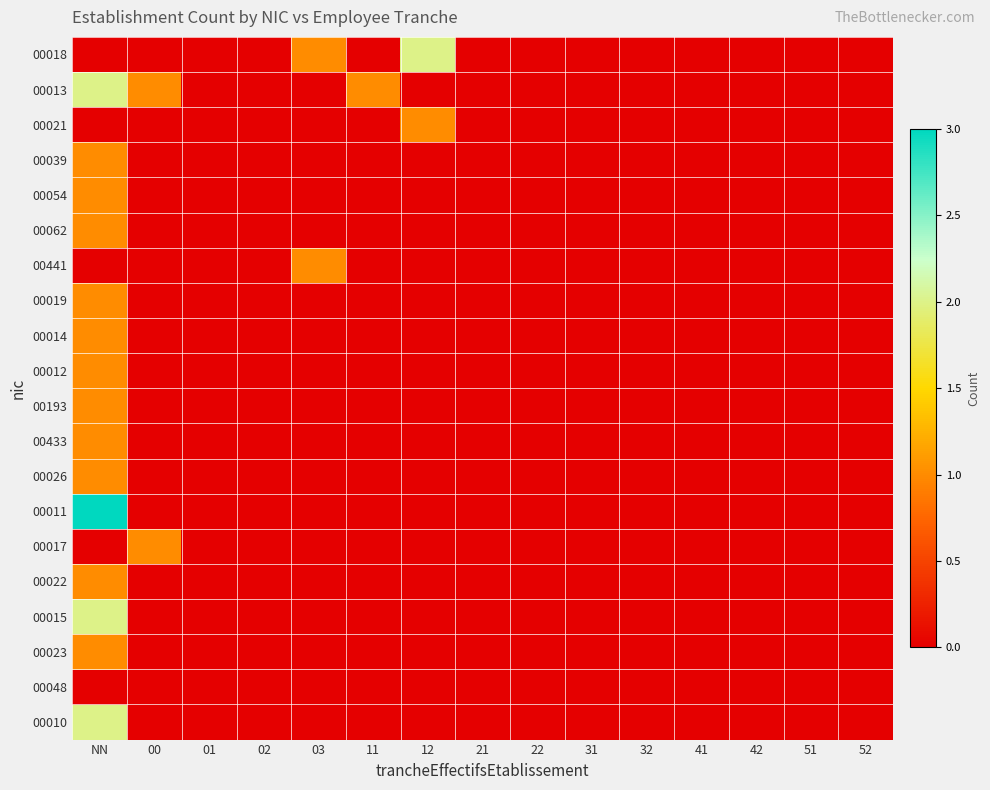

Reading left to right, what are all the values shown in this chart?

00018: NN=0	00=0	01=0	02=0	03=1	11=0	12=2	21=0	22=0	31=0	32=0	41=0	42=0	51=0	52=0
00013: NN=2	00=1	01=0	02=0	03=0	11=1	12=0	21=0	22=0	31=0	32=0	41=0	42=0	51=0	52=0
00021: NN=0	00=0	01=0	02=0	03=0	11=0	12=1	21=0	22=0	31=0	32=0	41=0	42=0	51=0	52=0
00039: NN=1	00=0	01=0	02=0	03=0	11=0	12=0	21=0	22=0	31=0	32=0	41=0	42=0	51=0	52=0
00054: NN=1	00=0	01=0	02=0	03=0	11=0	12=0	21=0	22=0	31=0	32=0	41=0	42=0	51=0	52=0
00062: NN=1	00=0	01=0	02=0	03=0	11=0	12=0	21=0	22=0	31=0	32=0	41=0	42=0	51=0	52=0
00441: NN=0	00=0	01=0	02=0	03=1	11=0	12=0	21=0	22=0	31=0	32=0	41=0	42=0	51=0	52=0
00019: NN=1	00=0	01=0	02=0	03=0	11=0	12=0	21=0	22=0	31=0	32=0	41=0	42=0	51=0	52=0
00014: NN=1	00=0	01=0	02=0	03=0	11=0	12=0	21=0	22=0	31=0	32=0	41=0	42=0	51=0	52=0
00012: NN=1	00=0	01=0	02=0	03=0	11=0	12=0	21=0	22=0	31=0	32=0	41=0	42=0	51=0	52=0
00193: NN=1	00=0	01=0	02=0	03=0	11=0	12=0	21=0	22=0	31=0	32=0	41=0	42=0	51=0	52=0
00433: NN=1	00=0	01=0	02=0	03=0	11=0	12=0	21=0	22=0	31=0	32=0	41=0	42=0	51=0	52=0
00026: NN=1	00=0	01=0	02=0	03=0	11=0	12=0	21=0	22=0	31=0	32=0	41=0	42=0	51=0	52=0
00011: NN=3	00=0	01=0	02=0	03=0	11=0	12=0	21=0	22=0	31=0	32=0	41=0	42=0	51=0	52=0
00017: NN=0	00=1	01=0	02=0	03=0	11=0	12=0	21=0	22=0	31=0	32=0	41=0	42=0	51=0	52=0
00022: NN=1	00=0	01=0	02=0	03=0	11=0	12=0	21=0	22=0	31=0	32=0	41=0	42=0	51=0	52=0
00015: NN=2	00=0	01=0	02=0	03=0	11=0	12=0	21=0	22=0	31=0	32=0	41=0	42=0	51=0	52=0
00023: NN=1	00=0	01=0	02=0	03=0	11=0	12=0	21=0	22=0	31=0	32=0	41=0	42=0	51=0	52=0
00048: NN=0	00=0	01=0	02=0	03=0	11=0	12=0	21=0	22=0	31=0	32=0	41=0	42=0	51=0	52=0
00010: NN=2	00=0	01=0	02=0	03=0	11=0	12=0	21=0	22=0	31=0	32=0	41=0	42=0	51=0	52=0